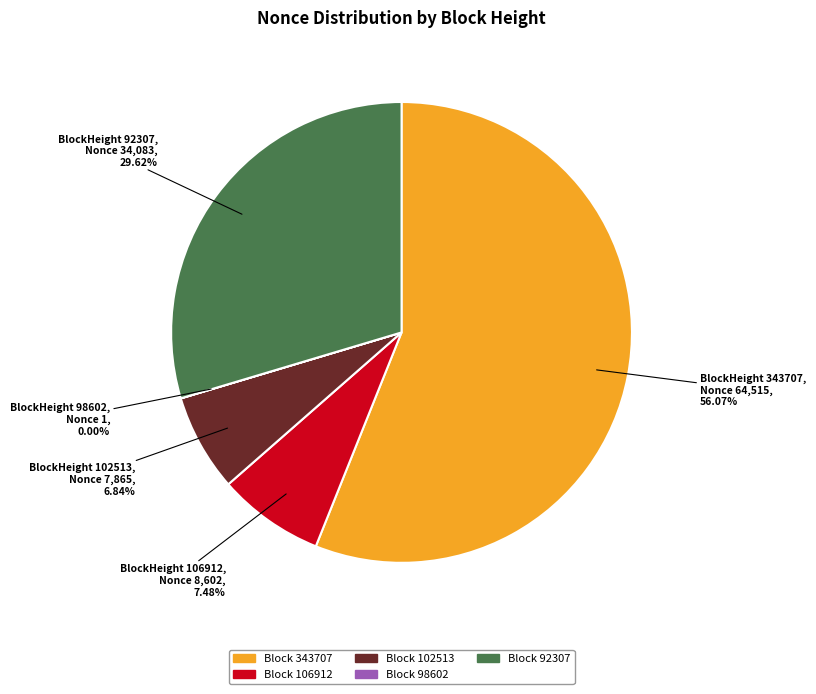

Is there a majority slice in this chart?

Yes